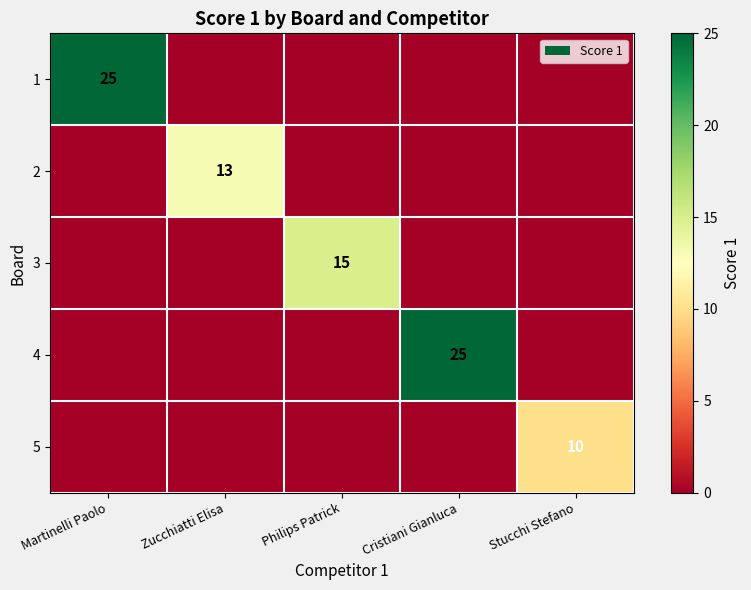

Where is 2 nearest to the value 6?

Martinelli Paolo